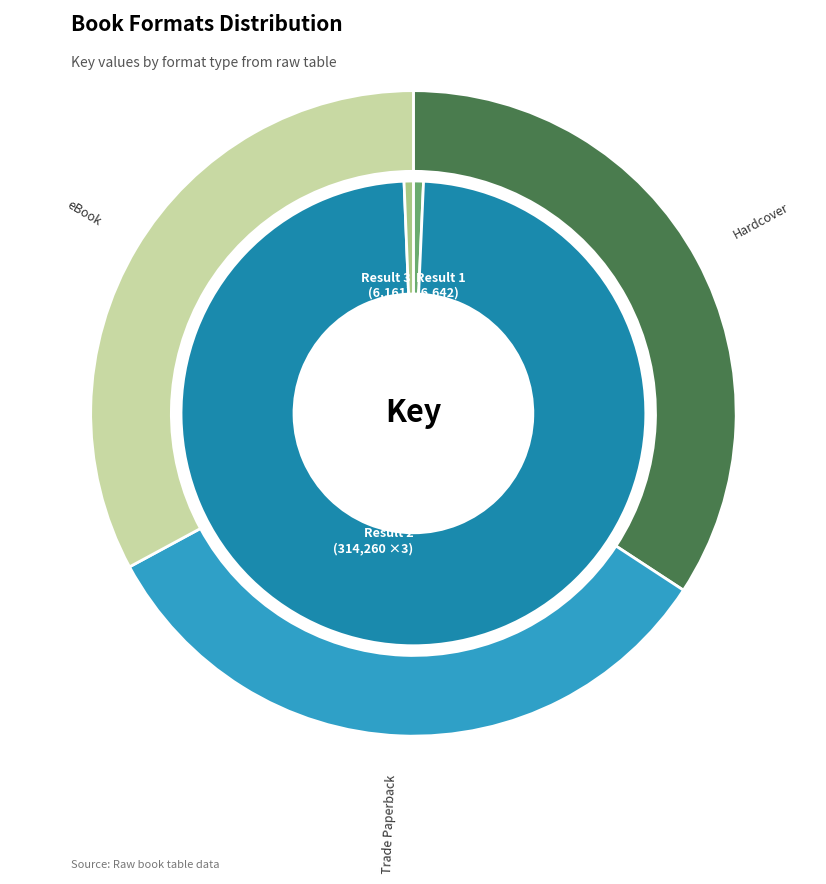

Which category has the smallest portion of the pie?

Hardcover (Result 3)